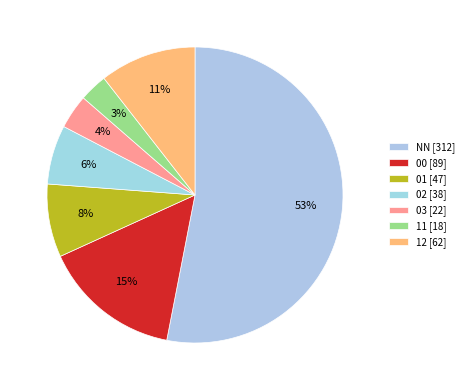

Between 01 and 11, which is larger?

01